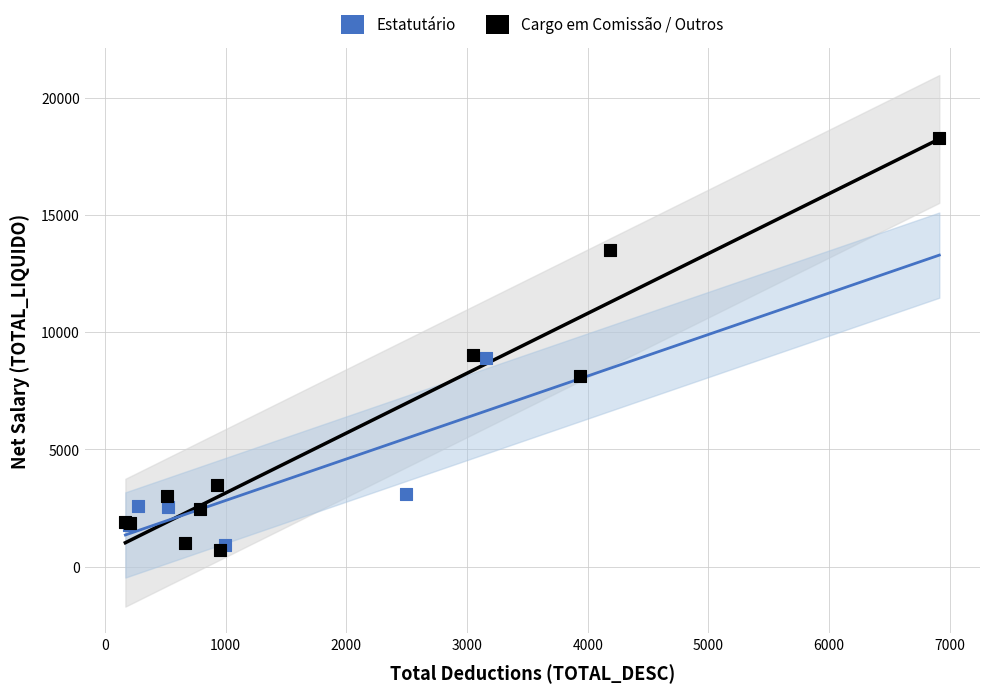

Which series has the widest spread of Y values?

Cargo em Comissão / Outros